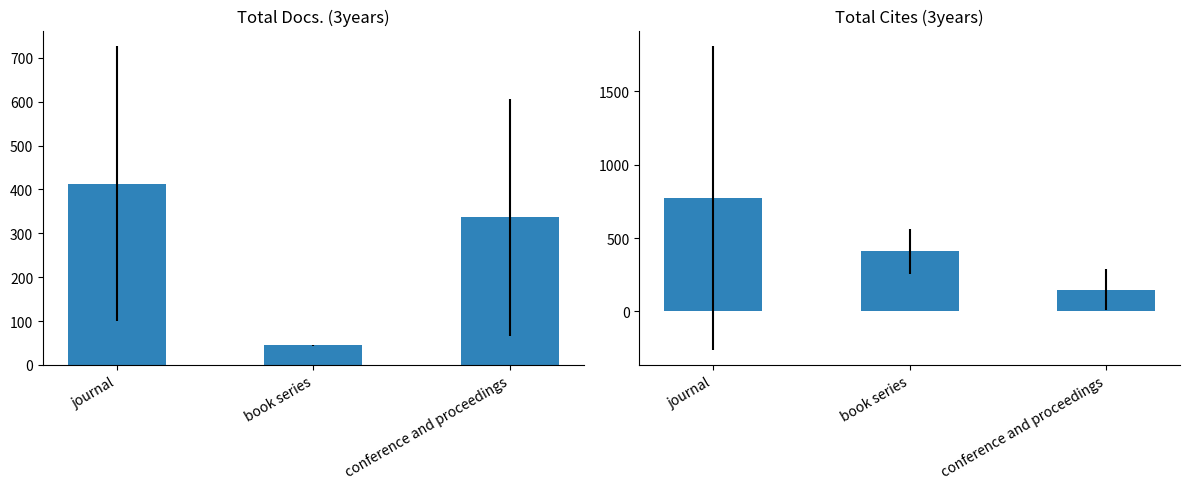

What is the maximum value shown in the chart?

775.0